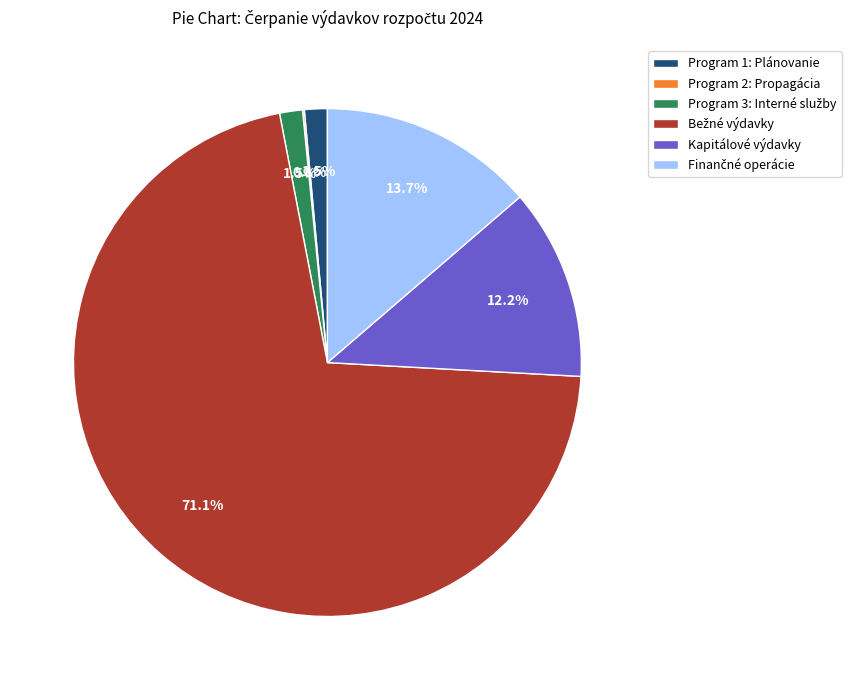

Does any single category account for the majority?

Yes